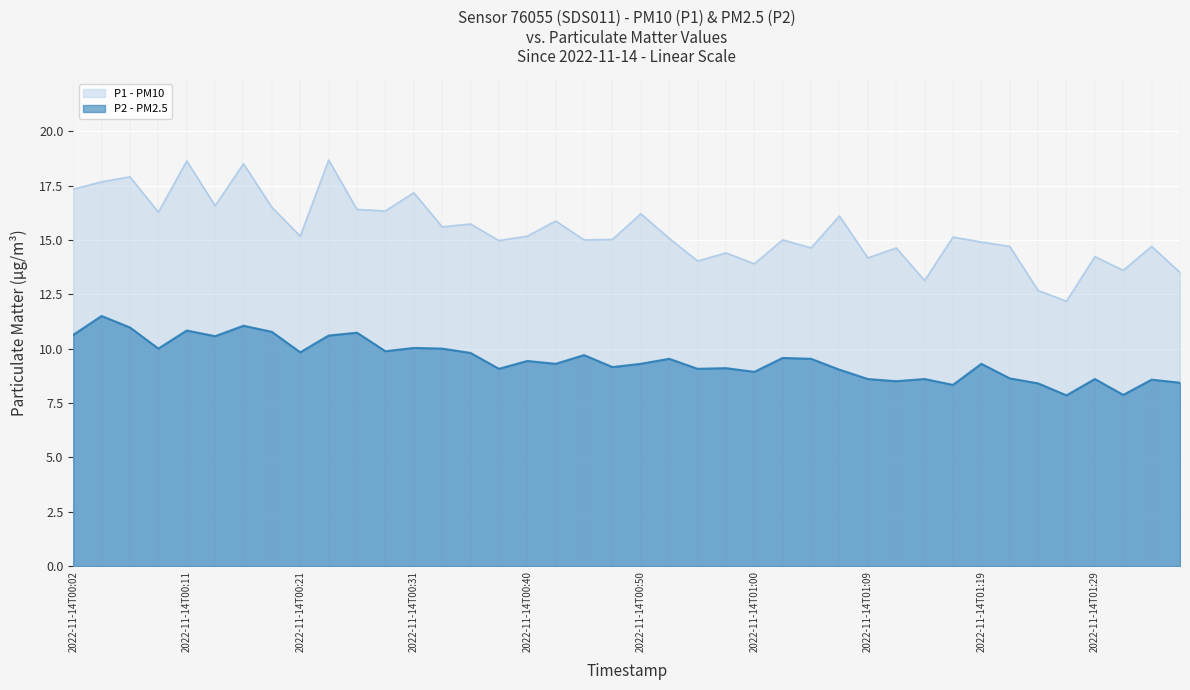

Rank the series by their maximum value, from lowest to highest.

P2 - PM2.5, P1 - PM10